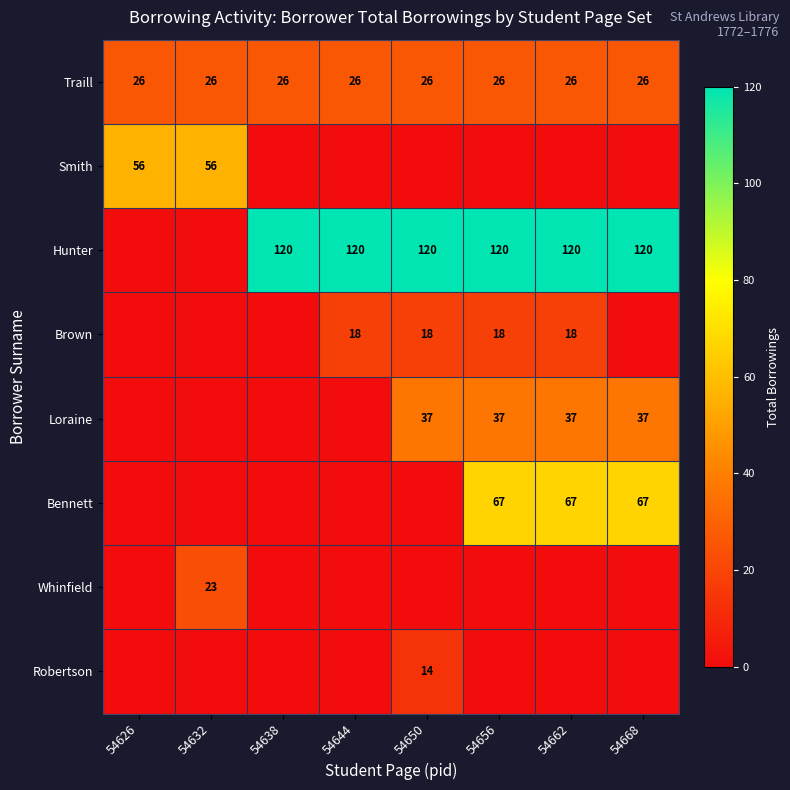

True or false: Brown has a value of 12 at 54644.

False